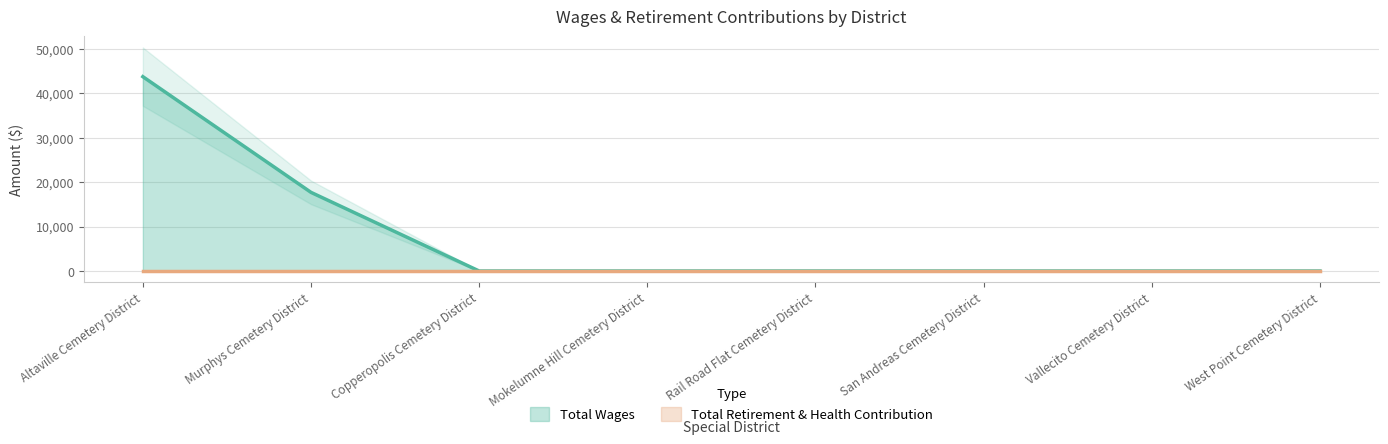

Reading right to left, what are all the values shown in this chart?

West Point Cemetery District=0	Vallecito Cemetery District=0	San Andreas Cemetery District=0	Rail Road Flat Cemetery District=0	Mokelumne Hill Cemetery District=0	Copperopolis Cemetery District=0	Murphys Cemetery District=17700	Altaville Cemetery District=43740